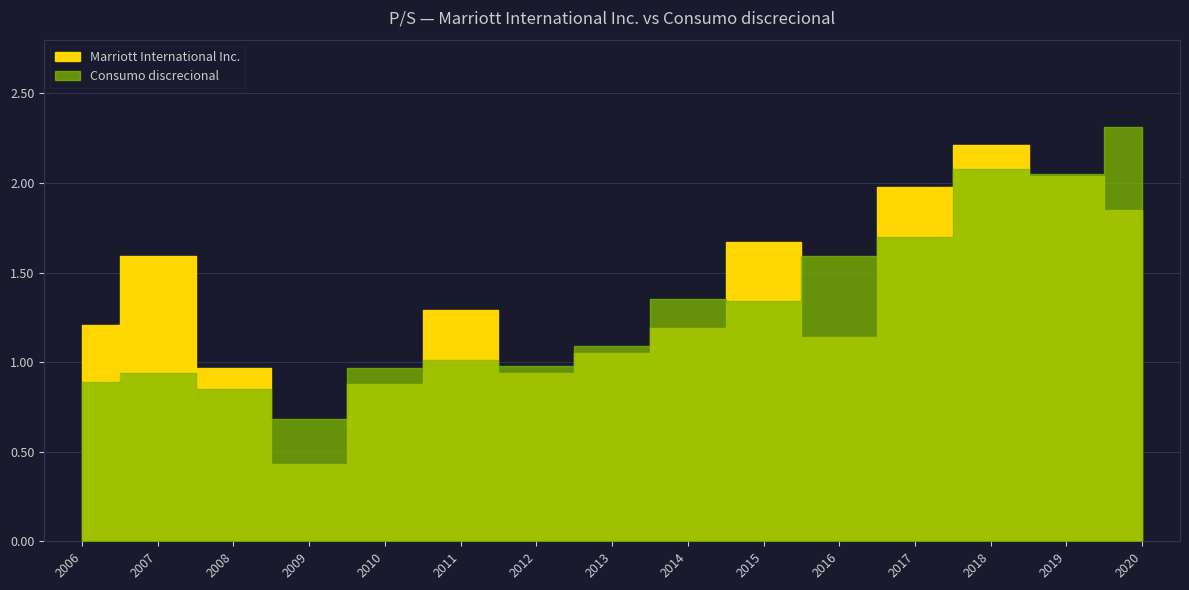

At 2017-02-21, list the series in order from largest to smallest.

Marriott International Inc., Consumo discrecional